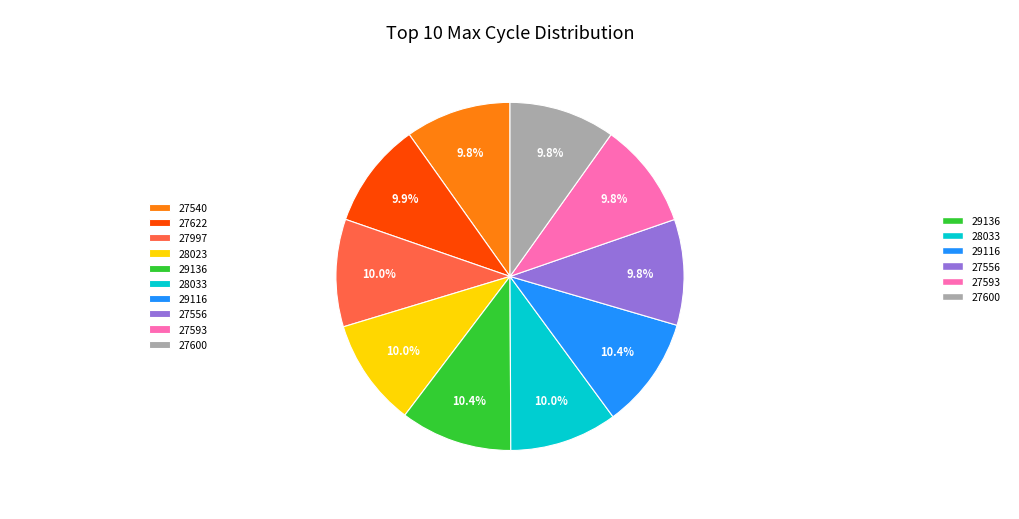

How much of the chart is everything except 27556?

90.2%